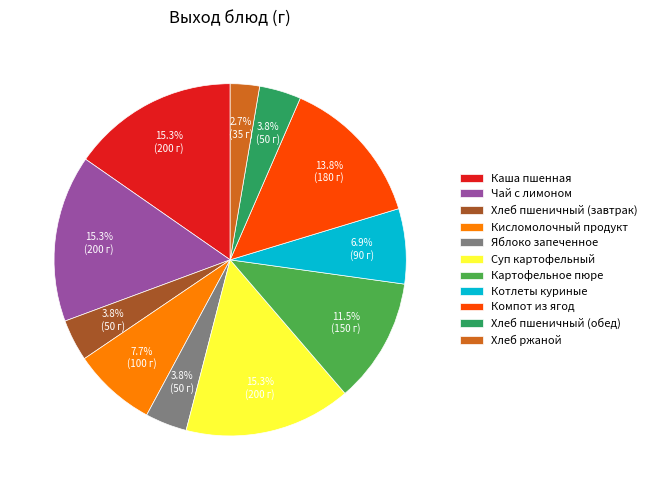

How many slices are in this pie chart?

11